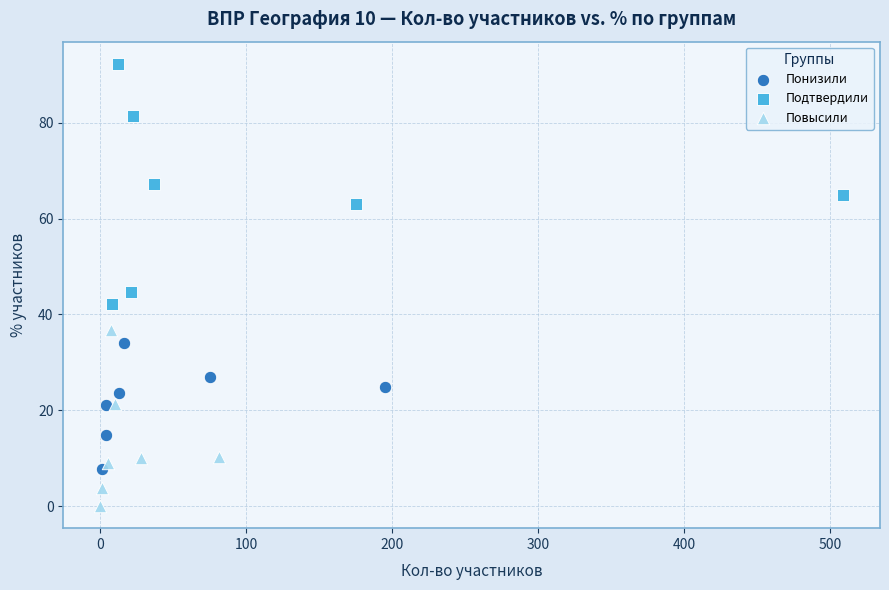

Which series reaches the maximum Y coordinate?

Подтвердили